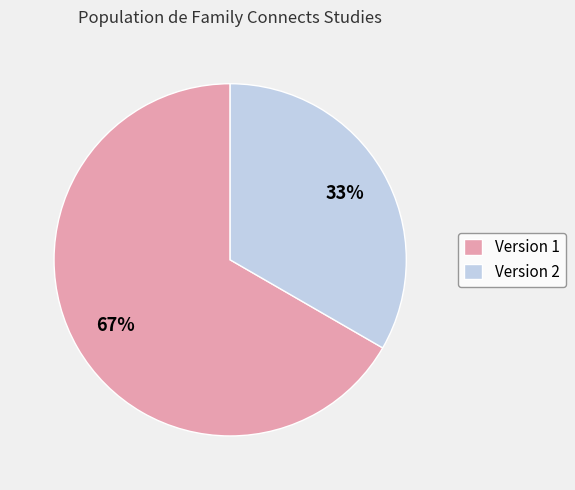

Which category has the smallest portion of the pie?

Version 2